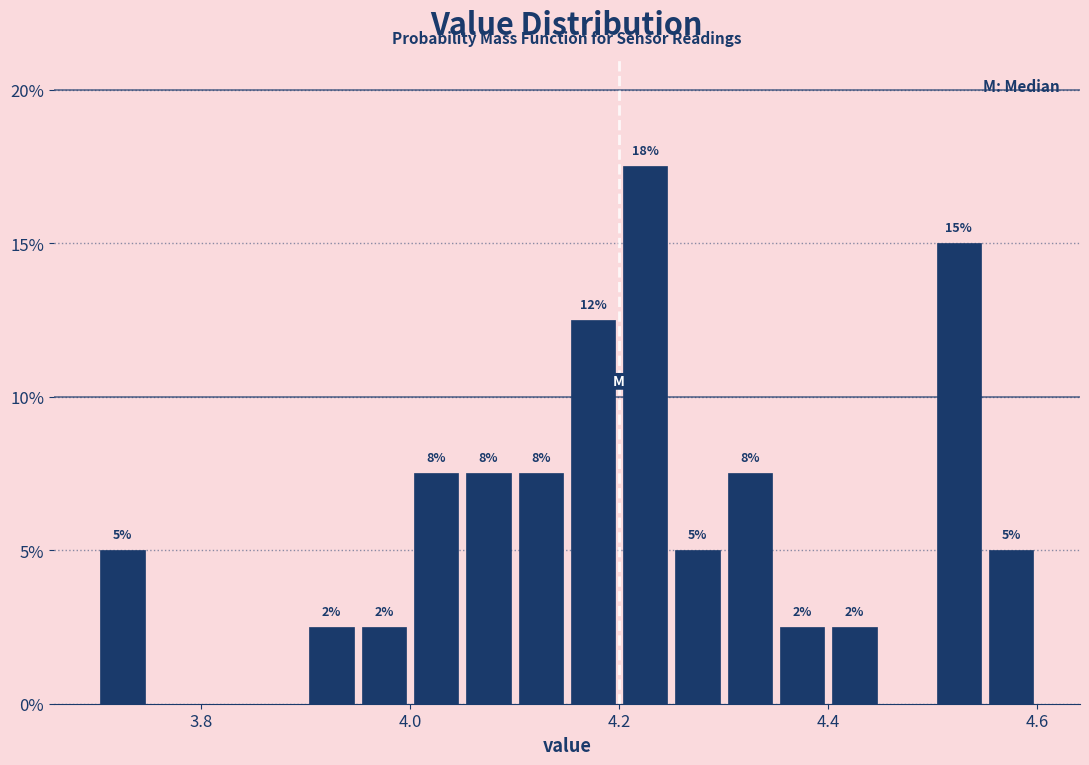

Read against the x-axis, roughly where is the centre of the tallest bar?

4.22